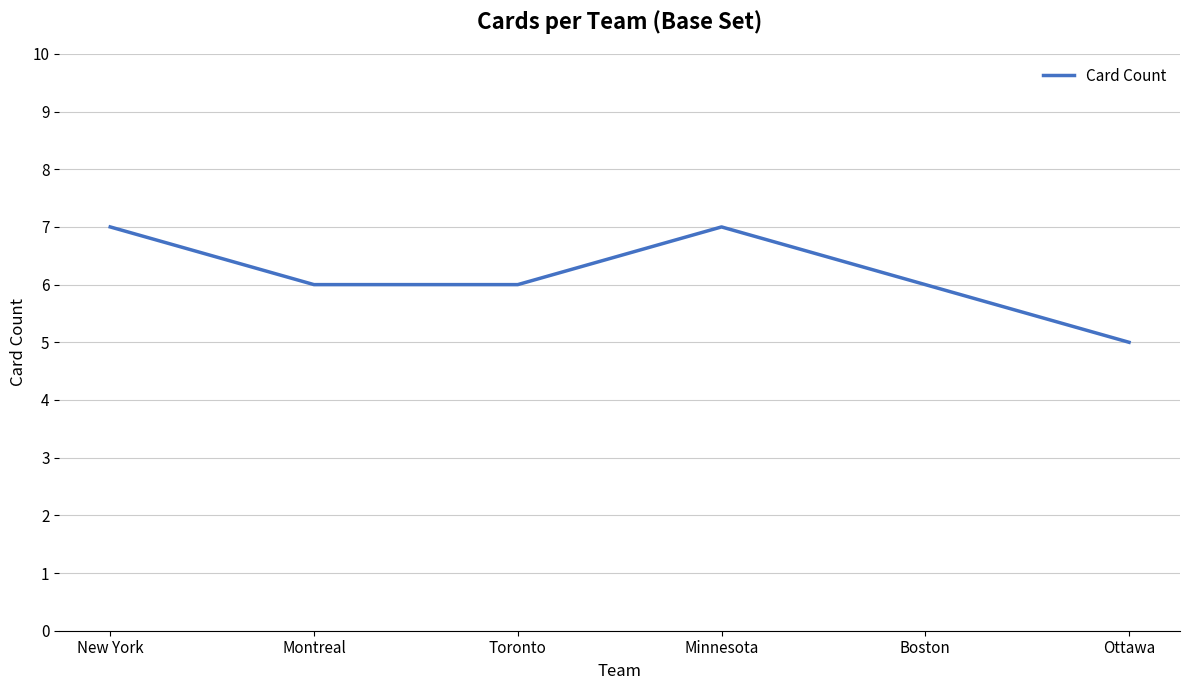

What is the difference between the second highest and minimum values?

2